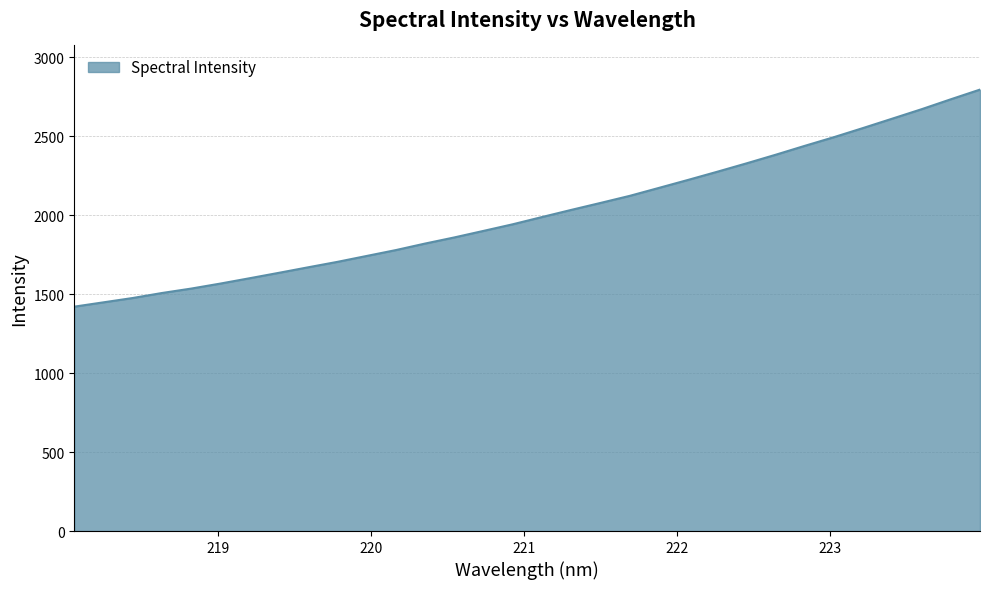

True or false: the data has more than 0 interior local peaks.

False